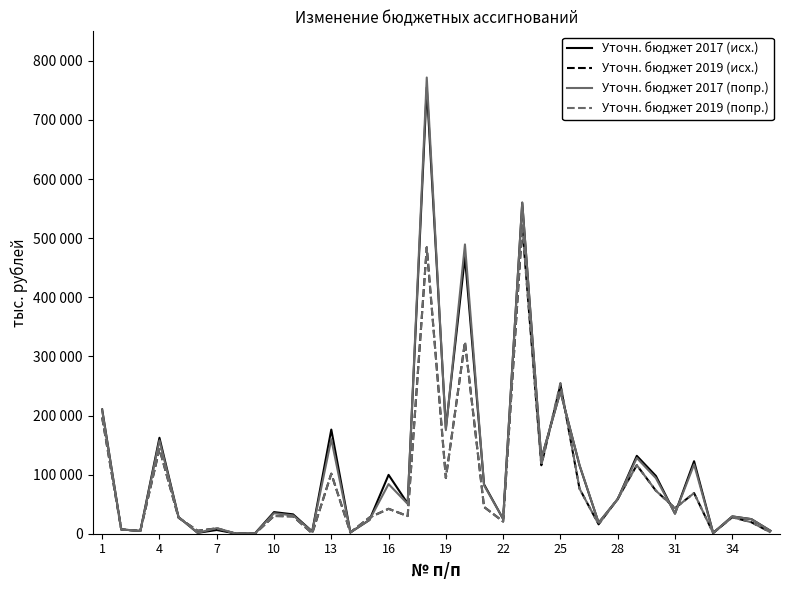

Reading left to right, list all the values displayed in this chart.

Уточн. бюджет 2017 (исх.): 210266.6	7232.1	4748.4	162342.0	28134.7	1499.4	6310.0	412.9	412.9	36558.6	32764.3	3794.3	176222.1	2200.0	23311.7	99562.0	51148.4	755062.9	178336.6	468400.5	83481.9	24844.0	559975.1	126535.7	240902.9	115681.6	18491.4	58363.5	131757.4	97769.9	33987.4	122659.2	1270.0	29278.6	24685.2	4978.1
Уточн. бюджет 2019 (исх.): 196566.0	7232.1	4663.5	143515.6	27057.9	5000.0	9096.8	0.0	0.0	30008.6	29328.6	680.0	101601.8	2200.0	27432.8	42149.2	29819.8	484629.0	94241.2	324496.7	45279.3	20611.8	519135.7	115825.5	252215.5	76278.2	15875.0	58941.4	116020.8	72799.8	43221.0	68739.2	1270.0	27882.1	19426.2	2388.4
Уточн. бюджет 2017 (попр.): 209030.0	7232.1	4748.4	157934.1	28134.7	1499.4	9481.3	412.9	412.9	34632.3	31002.3	3630.0	159986.5	2200.0	23311.7	83977.0	50497.8	771890.5	175250.7	489484.5	81897.0	25258.3	560464.1	126643.5	240385.0	116164.4	18656.2	58615.0	128170.9	94059.8	34111.2	117180.3	1270.0	29278.6	24680.1	4978.1
Уточн. бюджет 2019 (попр.): 196566.0	7232.1	4663.5	143515.6	27057.9	5000.0	9096.8	0.0	0.0	30008.6	29328.6	680.0	101601.8	2200.0	27432.8	42149.2	29819.8	484629.0	94241.2	324496.7	45279.3	20611.8	522014.3	115825.5	255094.2	76278.2	15875.0	58941.4	116020.8	72799.8	43221.0	68739.2	1270.0	27882.1	19426.2	2388.4